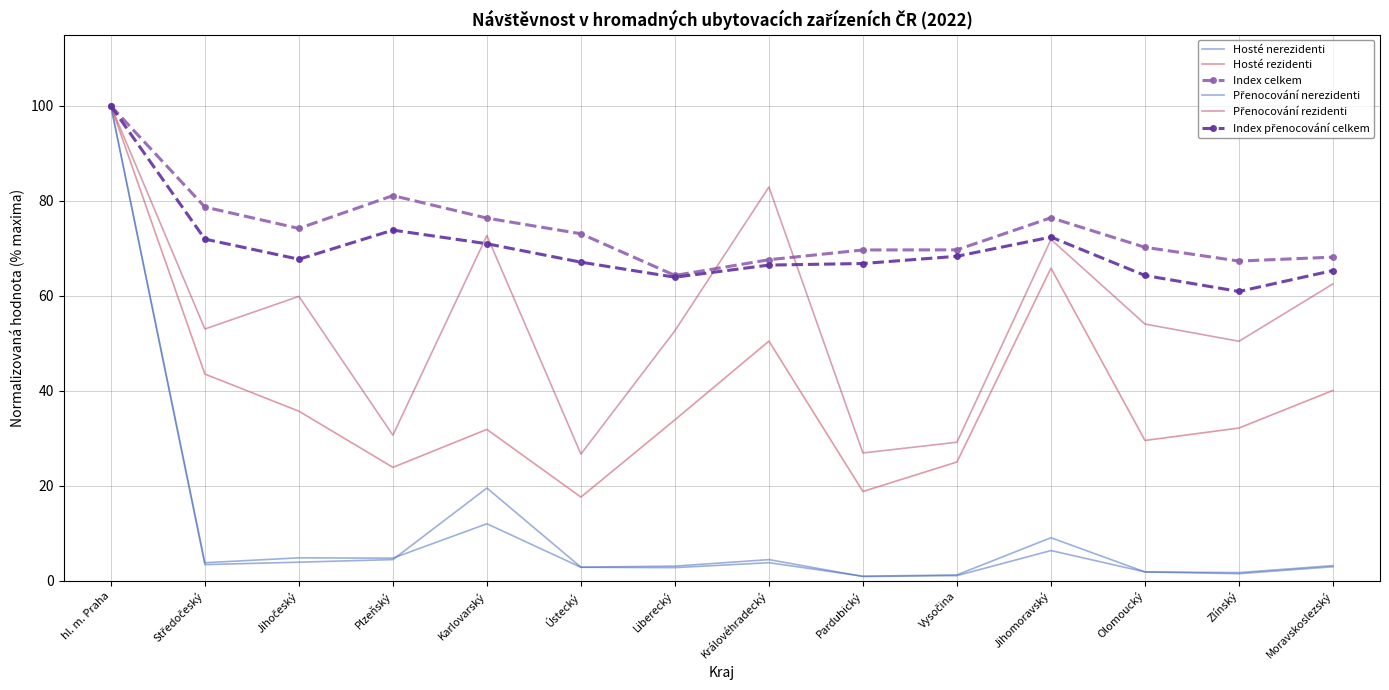

What position from the left is Karlovarský?

5